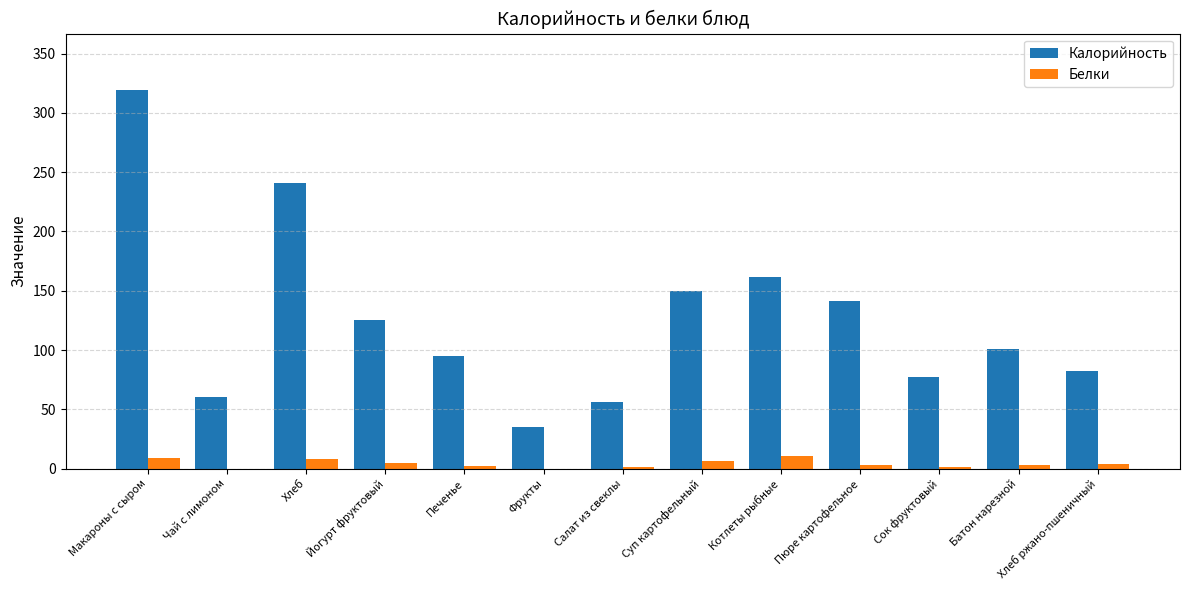

What is the maximum value shown in the chart?

319